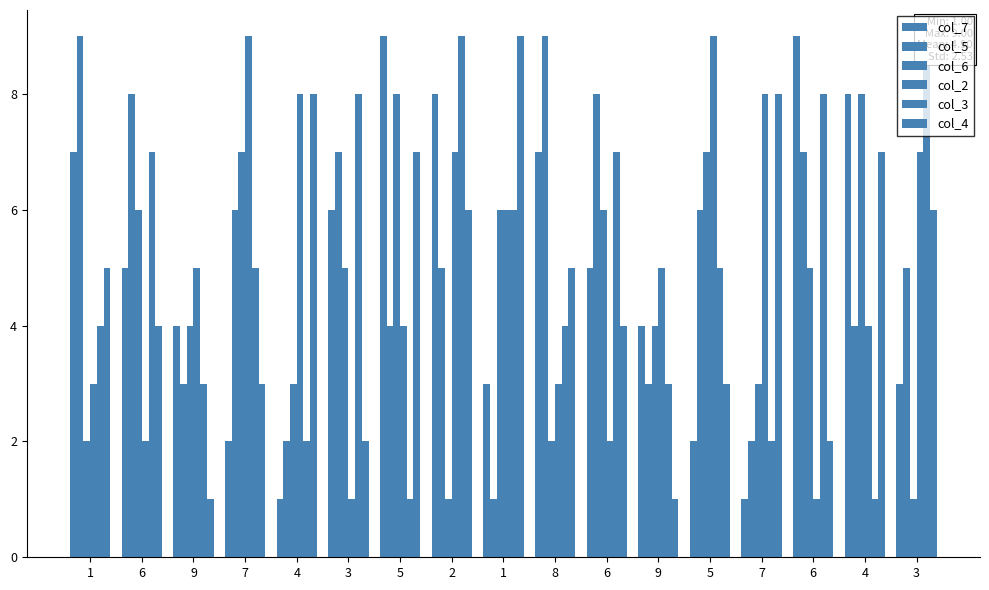

Reading left to right, list all the values displayed in this chart.

col_7: 1=7	6=5	9=4	7=2	4=1	3=6	5=9	2=8	1=3	8=7	6=5	9=4	5=2	7=1	6=9	4=8	3=3
col_5: 1=9	6=8	9=3	7=6	4=2	3=7	5=4	2=5	1=1	8=9	6=8	9=3	5=6	7=2	6=7	4=4	3=5
col_6: 1=2	6=6	9=4	7=7	4=3	3=5	5=8	2=1	1=6	8=2	6=6	9=4	5=7	7=3	6=5	4=8	3=1
col_2: 1=3	6=2	9=5	7=9	4=8	3=1	5=4	2=7	1=6	8=3	6=2	9=5	5=9	7=8	6=1	4=4	3=7
col_3: 1=4	6=7	9=3	7=5	4=2	3=8	5=1	2=9	1=6	8=4	6=7	9=3	5=5	7=2	6=8	4=1	3=9
col_4: 1=5	6=4	9=1	7=3	4=8	3=2	5=7	2=6	1=9	8=5	6=4	9=1	5=3	7=8	6=2	4=7	3=6